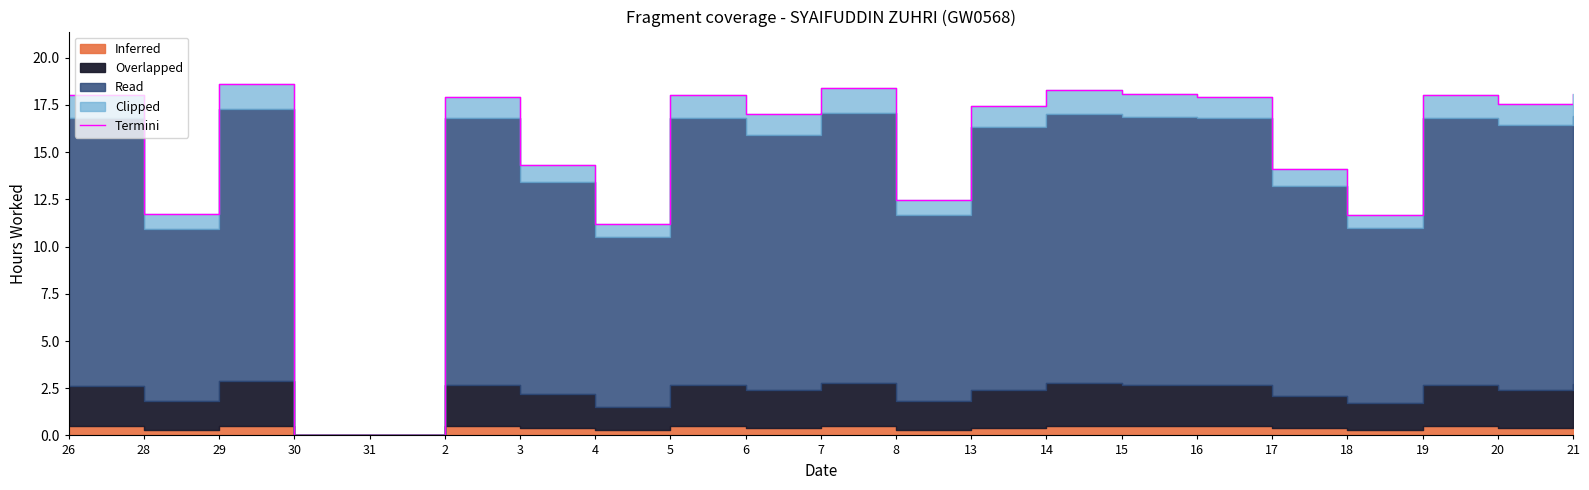

List the labels in order of value, smallest first.

30, 31, 4, 18, 28, 8, 17, 3, 6, 13, 20, 2, 16, 26, 5, 19, 15, 21, 14, 7, 29